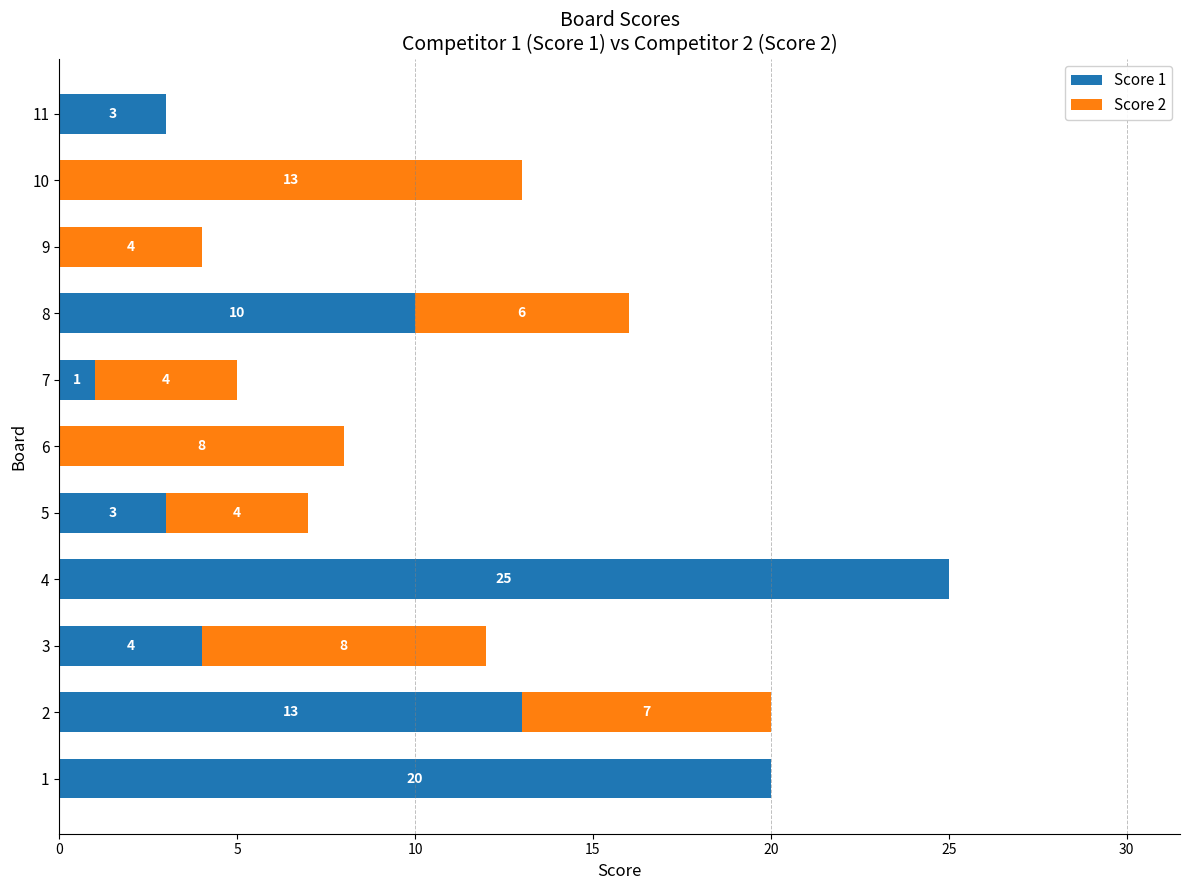

What is the approximate value of Score 1 at 4, to the nearest 5?

25